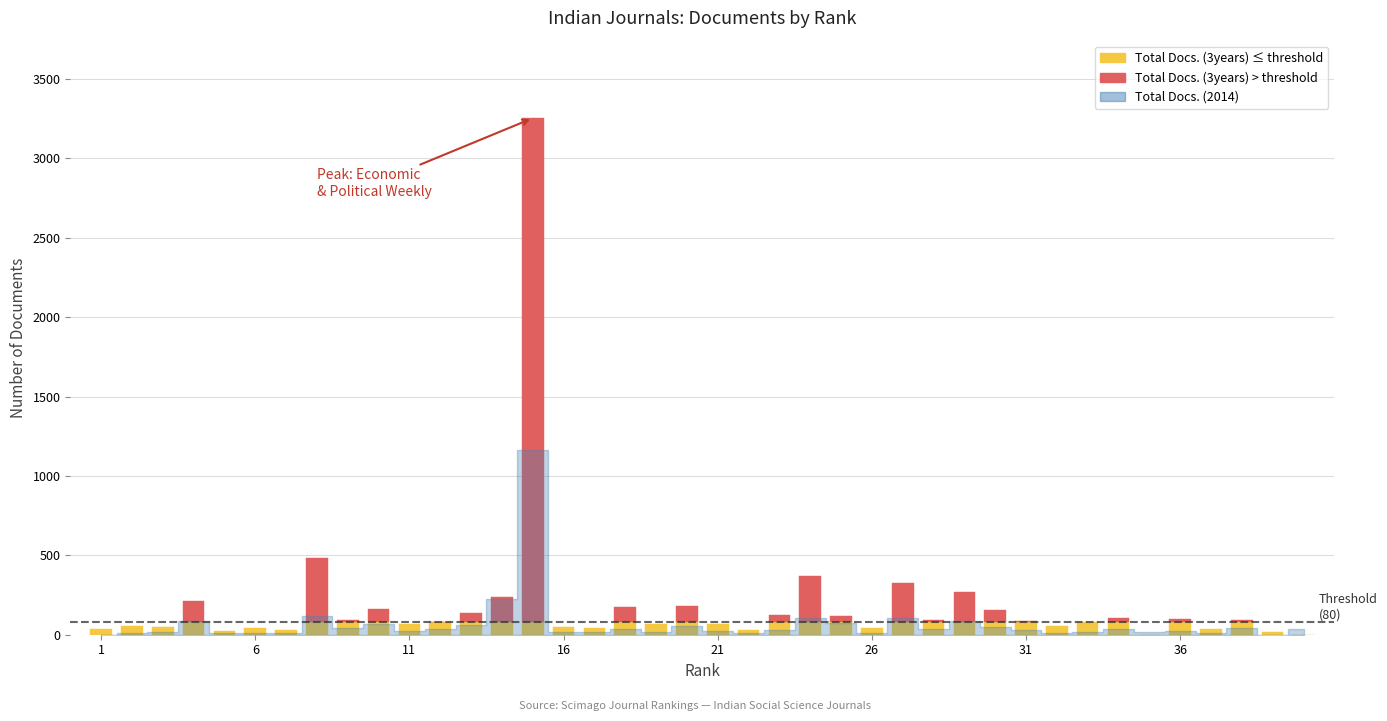

How many categories are shown in the chart?

40